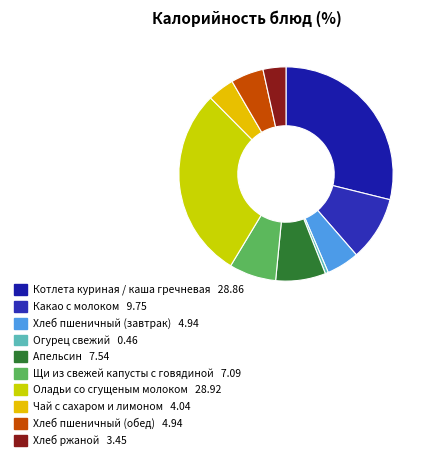

True or false: Какао с молоком accounts for 10% of the total.

True